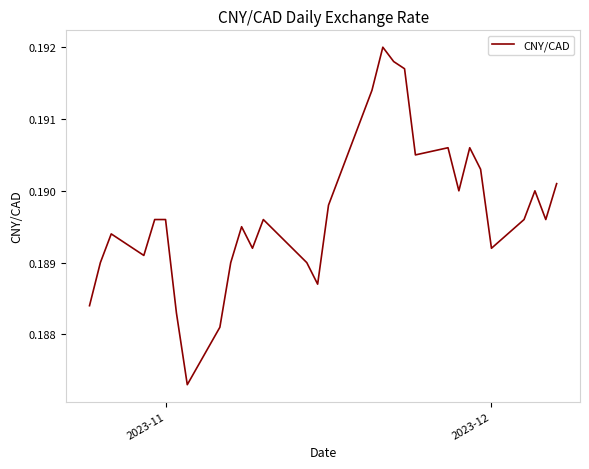

What is the sum of all values?

5.9